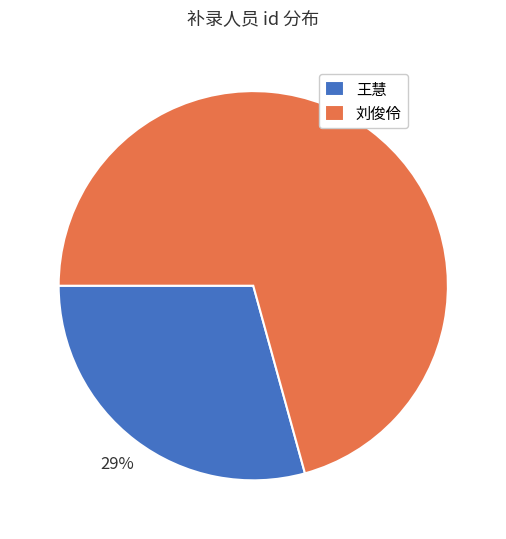

To the nearest percent, what is the average slice percentage?

50%